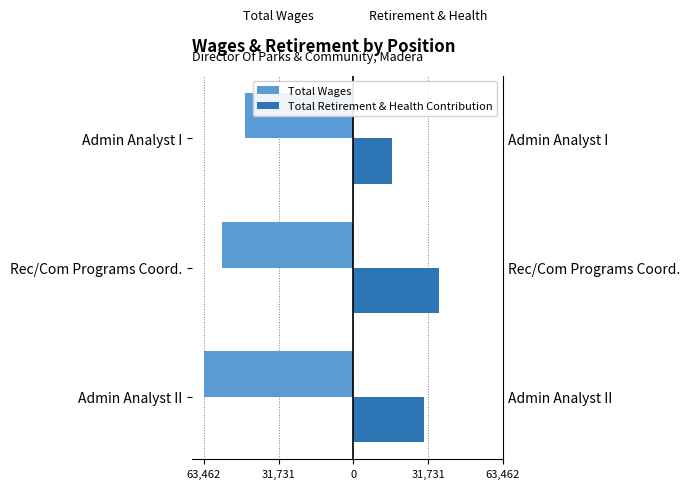

What is the sum of all Total Retirement & Health Contribution values?

82757